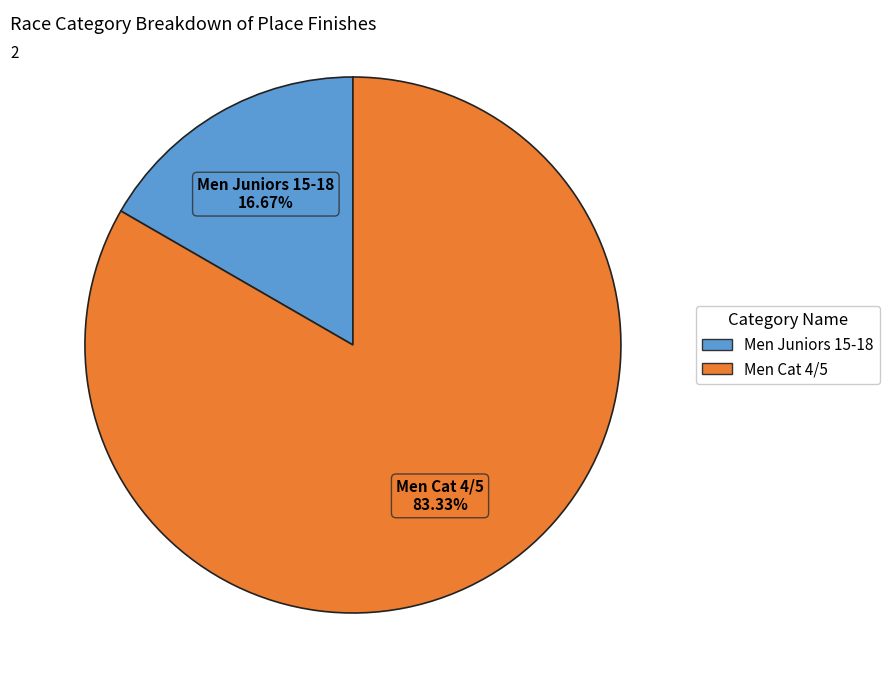

Is it true that Men Juniors 15-18 is 3% of the pie?

False